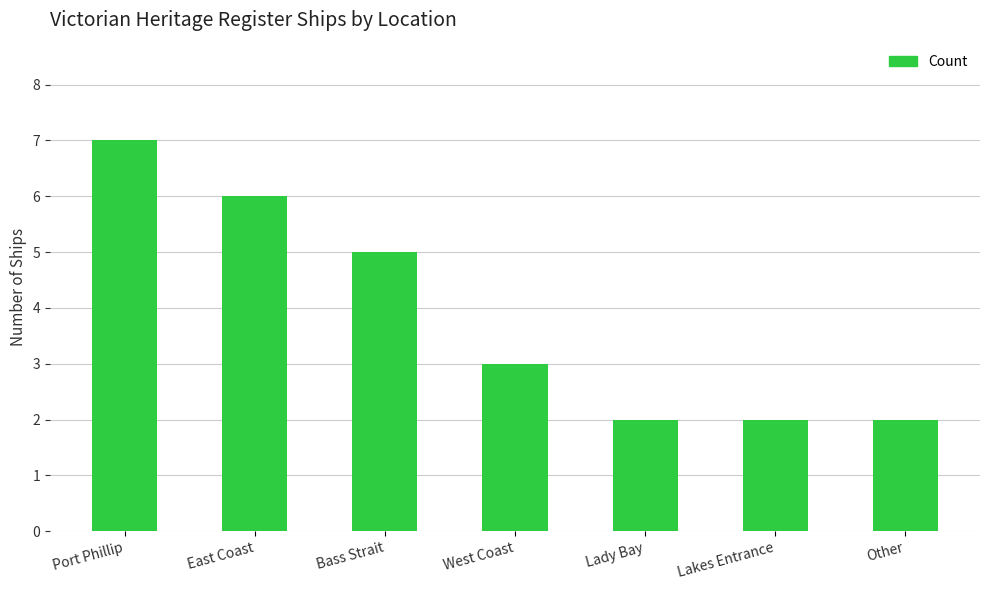

Which category has the highest value across all series?

Port Phillip